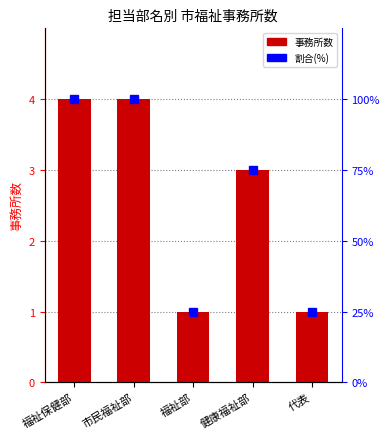

The value of 割合 at 福祉部 is 0. True or false?

False